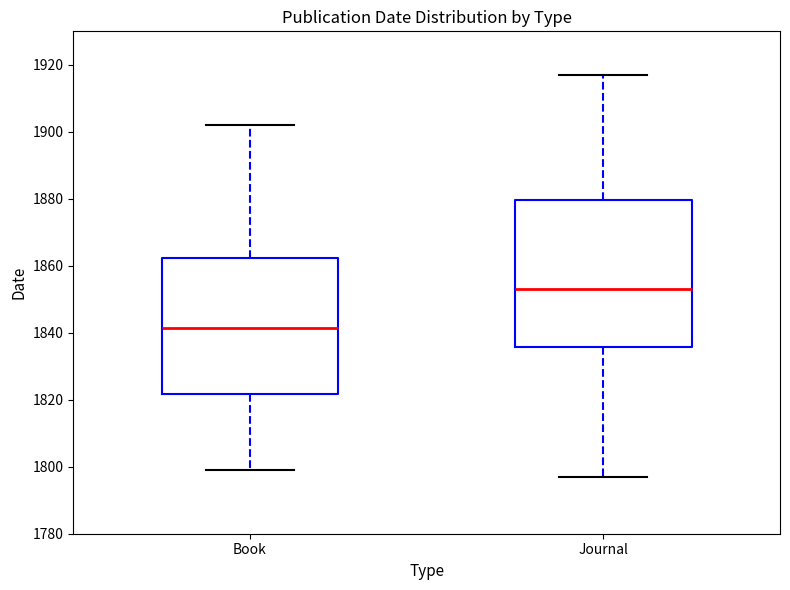

Reading left to right, transcribe this box plot: for each box, give where its median line is, the range the box spans, and where its two whiskers end, as read against the y-axis. The values are not printed on the chart, so give them approximately, as read against the axis.

Book: median 1842, box 1822 to 1862, whiskers 1800 to 1902
Journal: median 1854, box 1836 to 1880, whiskers 1798 to 1918